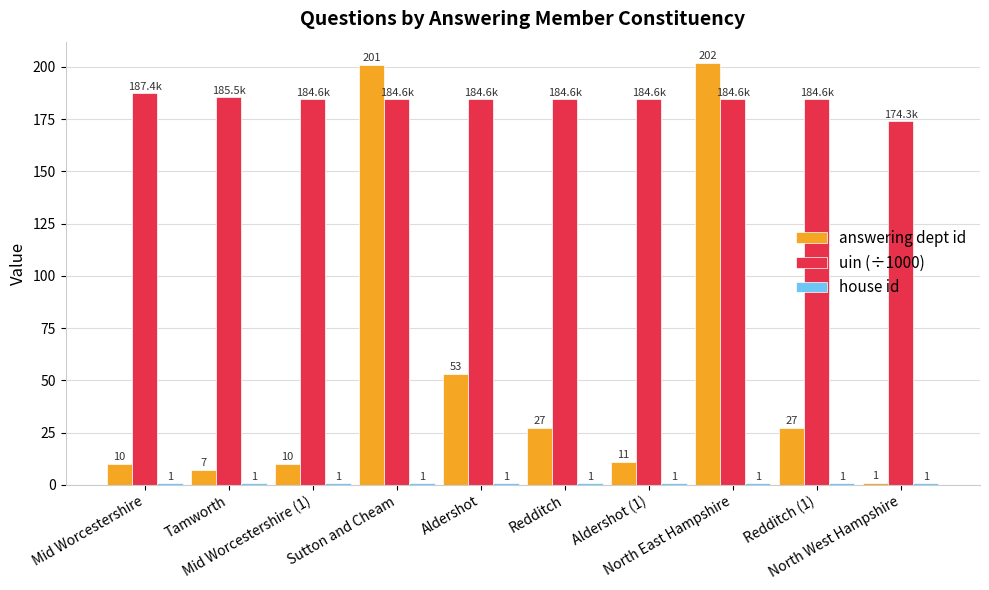

Which series has the widest spread of values?

answering dept id